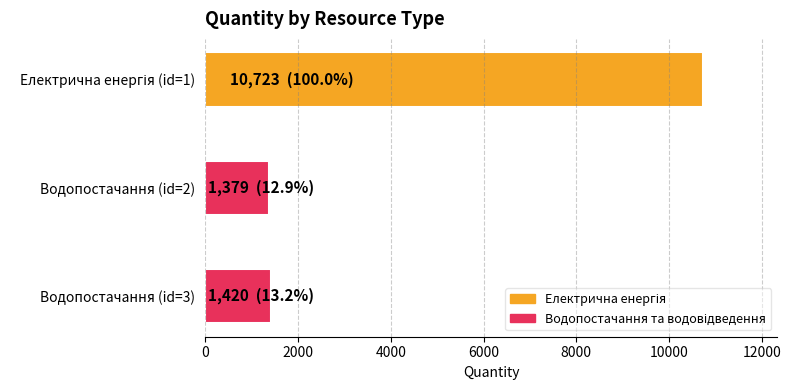

What is the maximum value shown in the chart?

10723